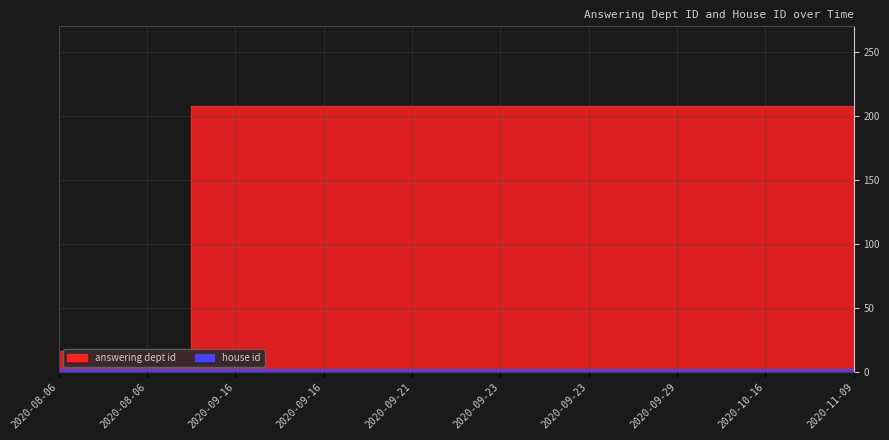

At which label is the value closest to 112?

2020-08-06